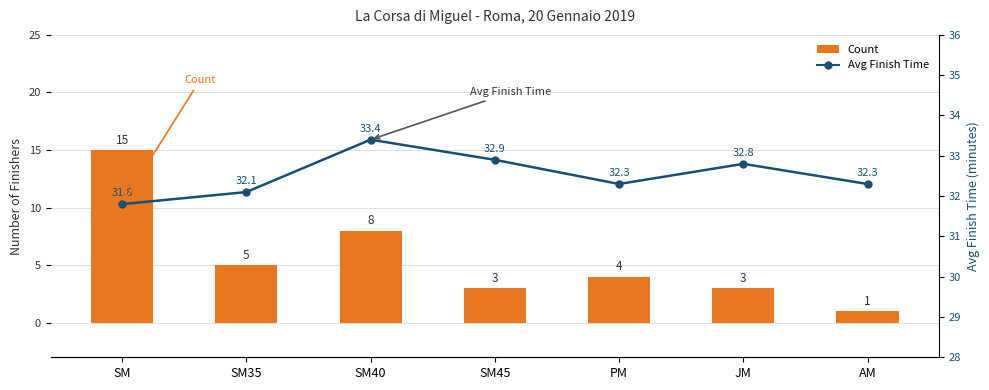

What position from the left is JM?

6